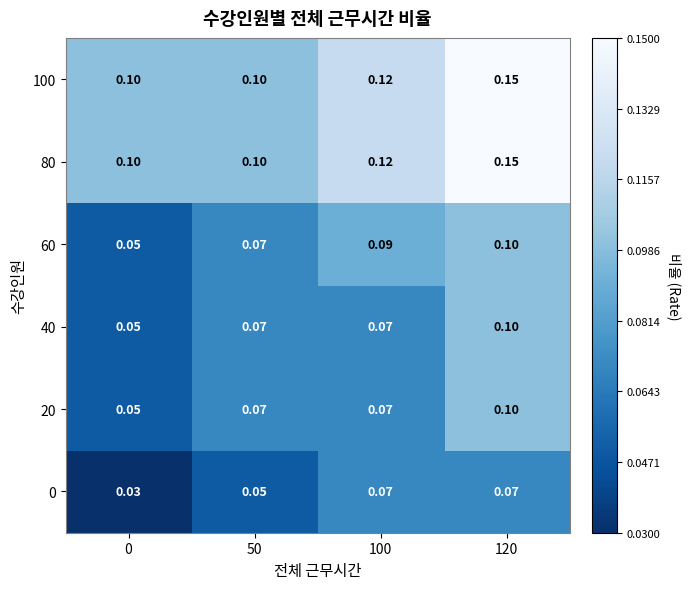

At which category is the sum across all series the highest?

120